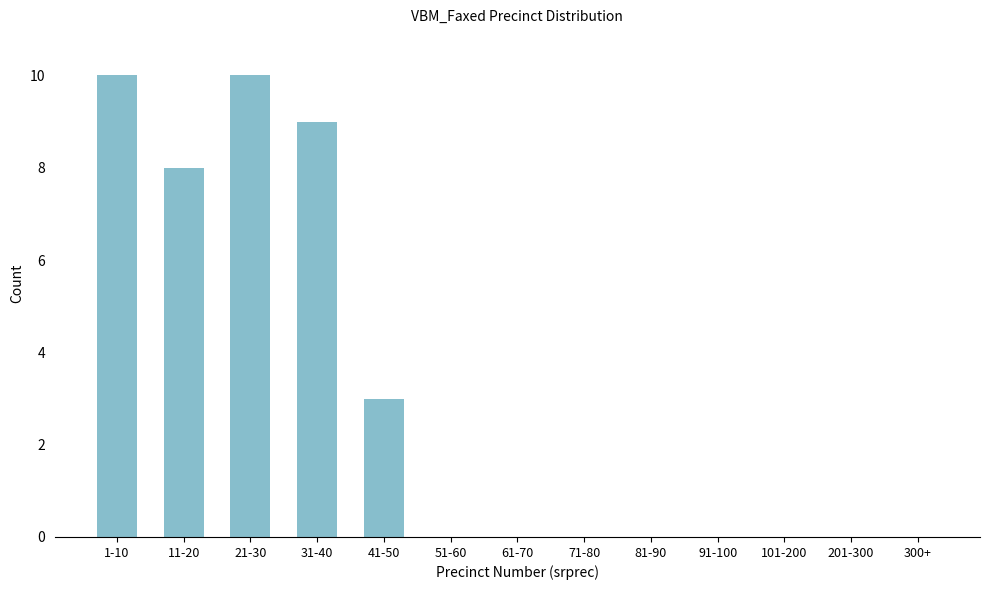

Reading right to left, extract all data points from this chart.

300+=0	201-300=0	101-200=0	91-100=0	81-90=0	71-80=0	61-70=0	51-60=0	41-50=3	31-40=9	21-30=10	11-20=8	1-10=10